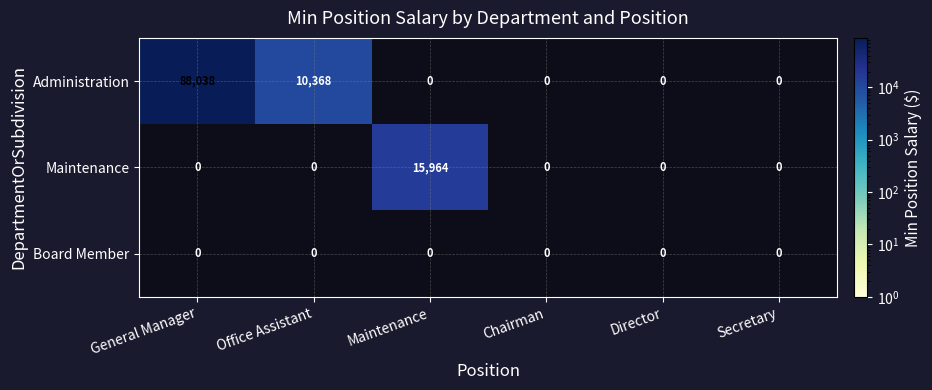

Is it true that Maintenance equals 15964 at Maintenance?

True